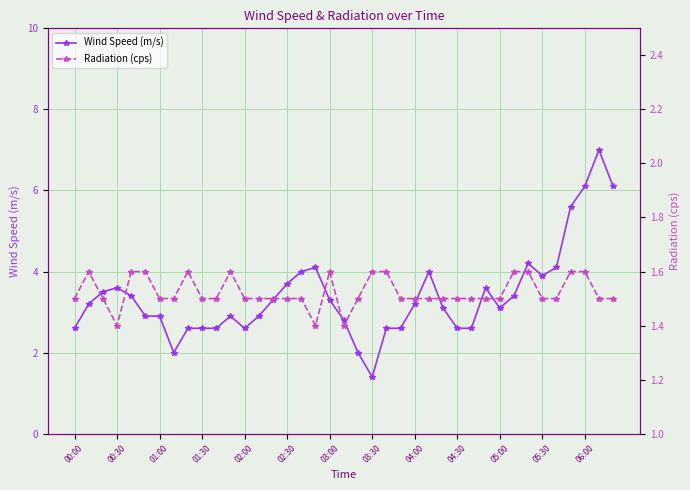

Which series has the largest range (max minus min)?

Wind Speed (m/s)